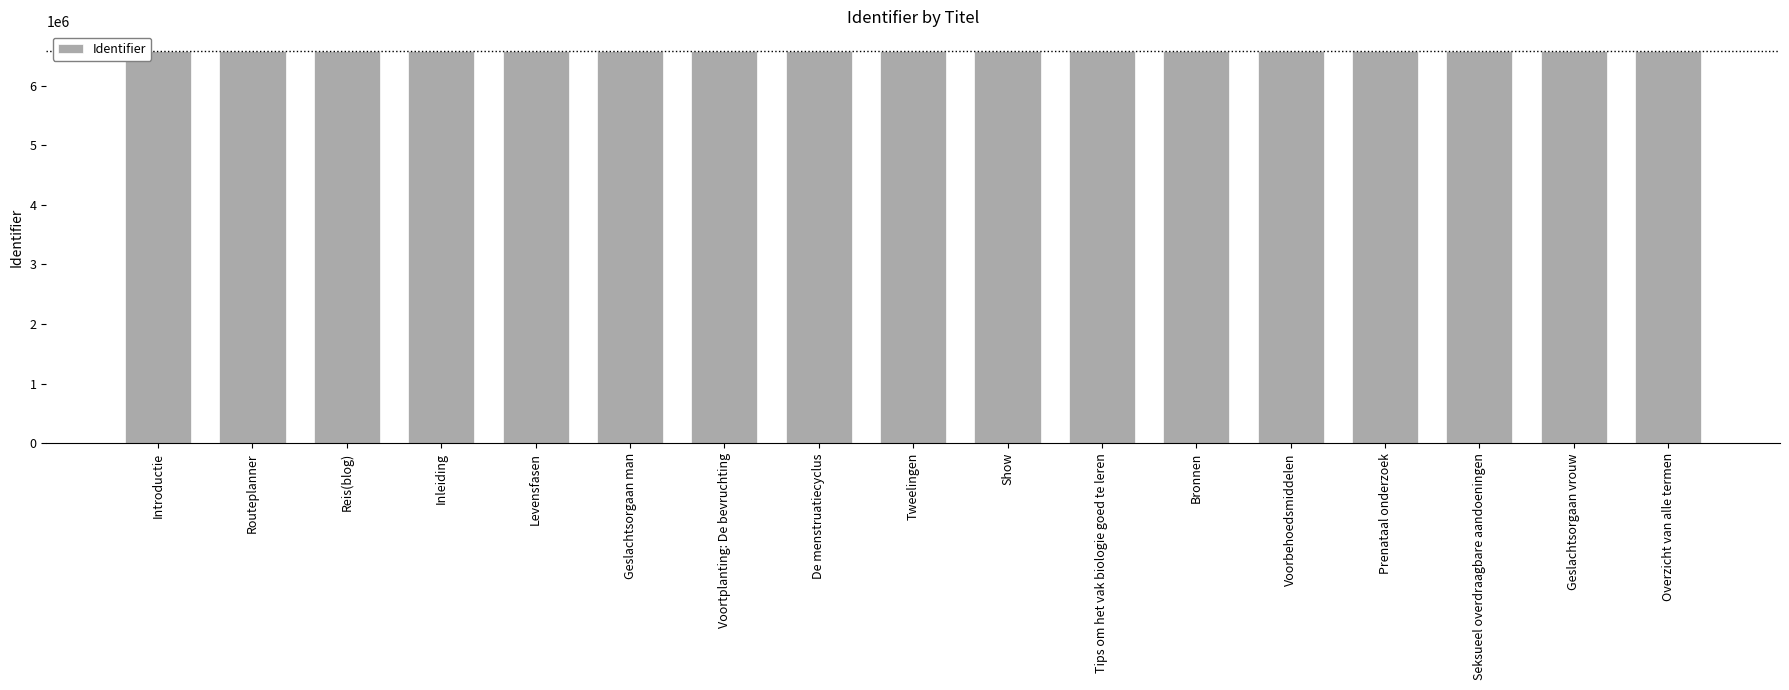

Approximately how many times larger is the value at Show compared to Routeplanner?

1.0